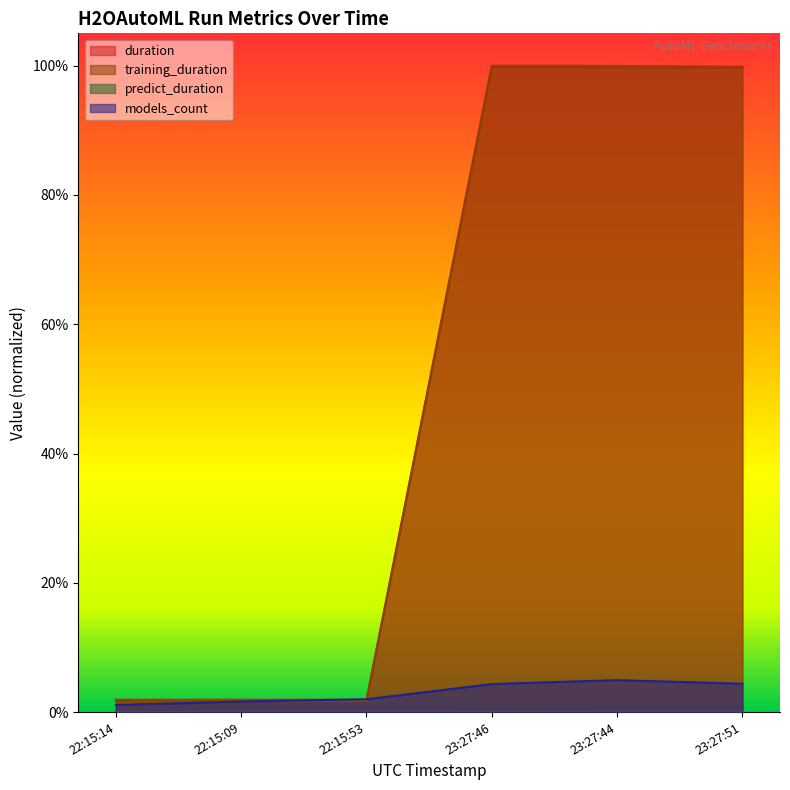

Reading left to right, what are all the values shown in this chart?

duration: 0.0	0.0	0.0	1.0	1.0	1.0
training_duration: 0.0	0.0	0.0	1.0	1.0	1.0
predict_duration: 0.0	0.0	0.0	0.0	0.0	0.0
models_count: 0.0	0.0	0.0	0.0	0.0	0.0